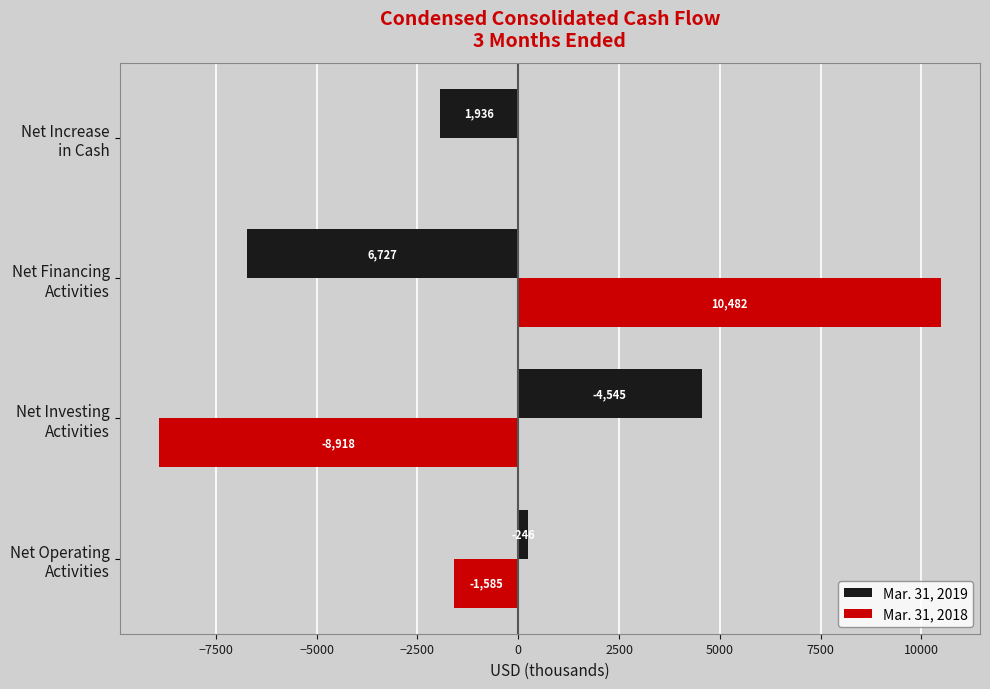

What are all the series names shown in the legend?

Mar. 31, 2019, Mar. 31, 2018